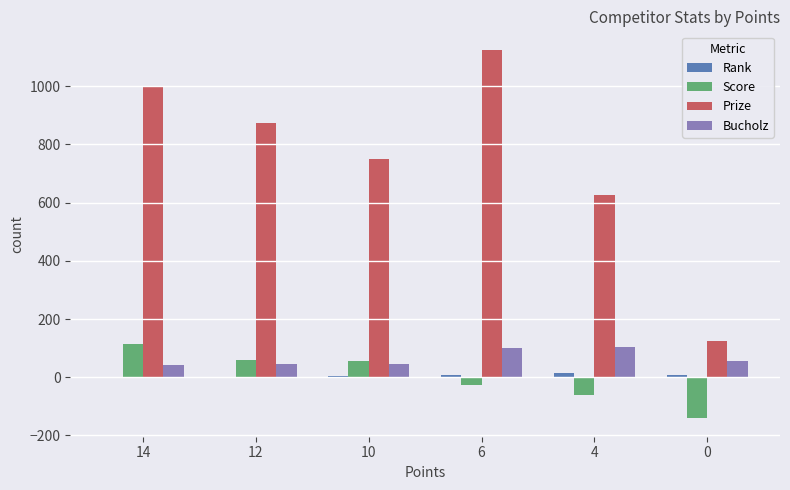

The Score series shows -141 at 0. True or false?

True